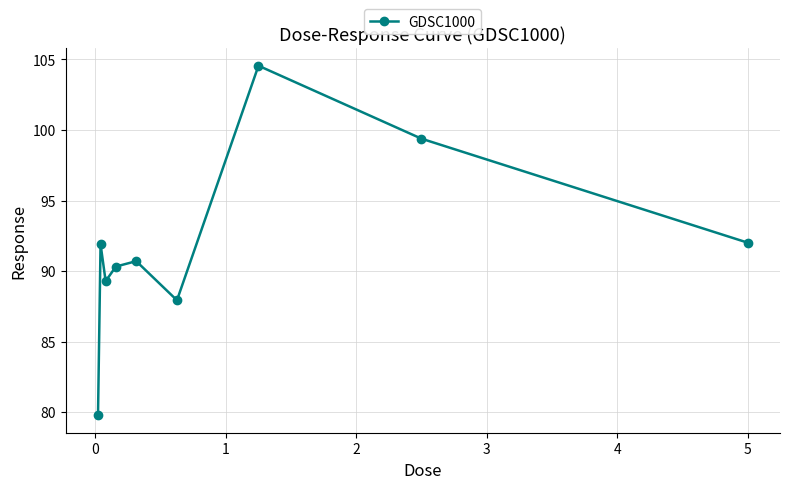

What is the average value?

91.8